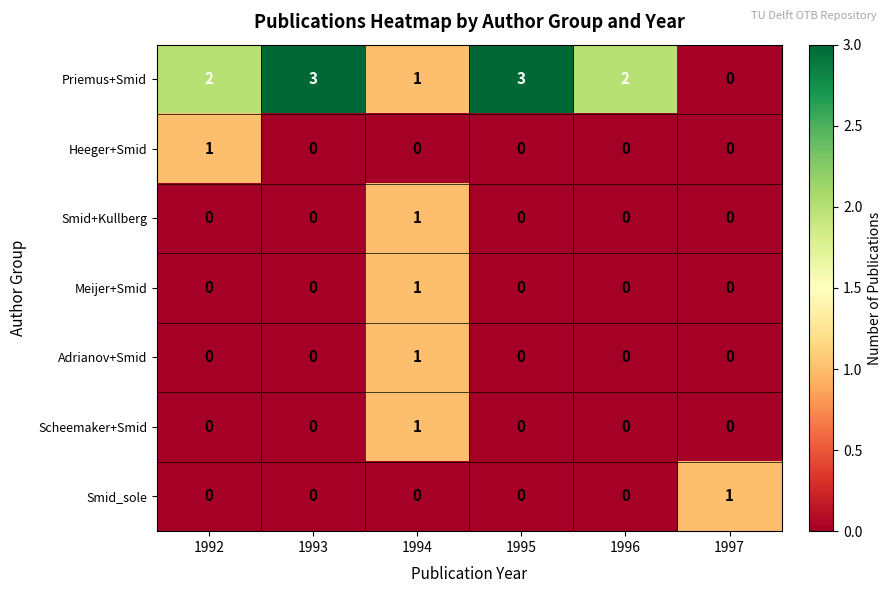

What is the total value across all series at 1995?

3